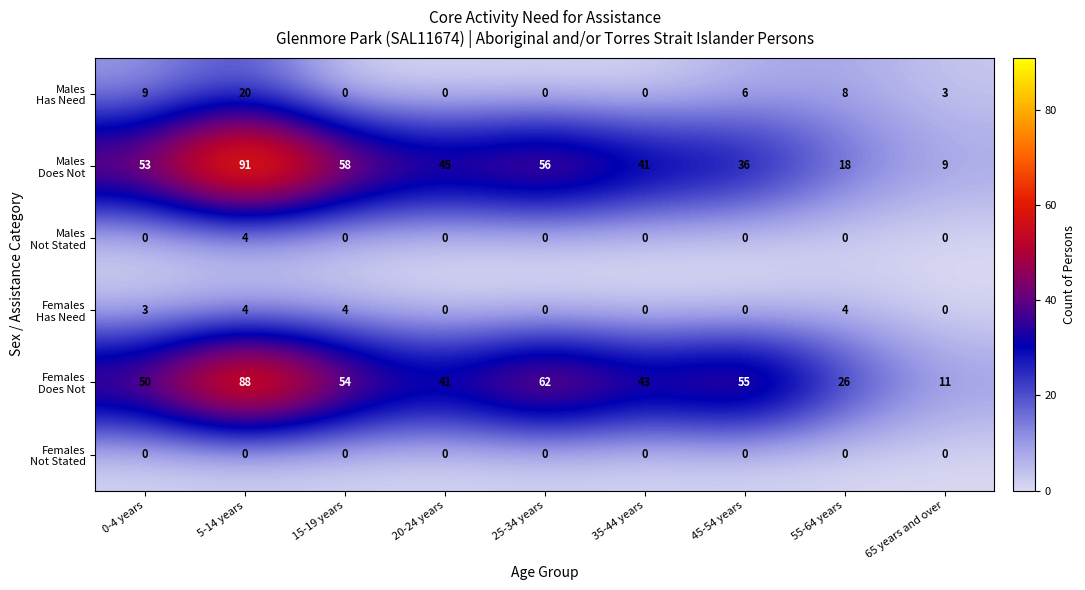

What is the spread (max minus min) of values at 45-54 years?

55